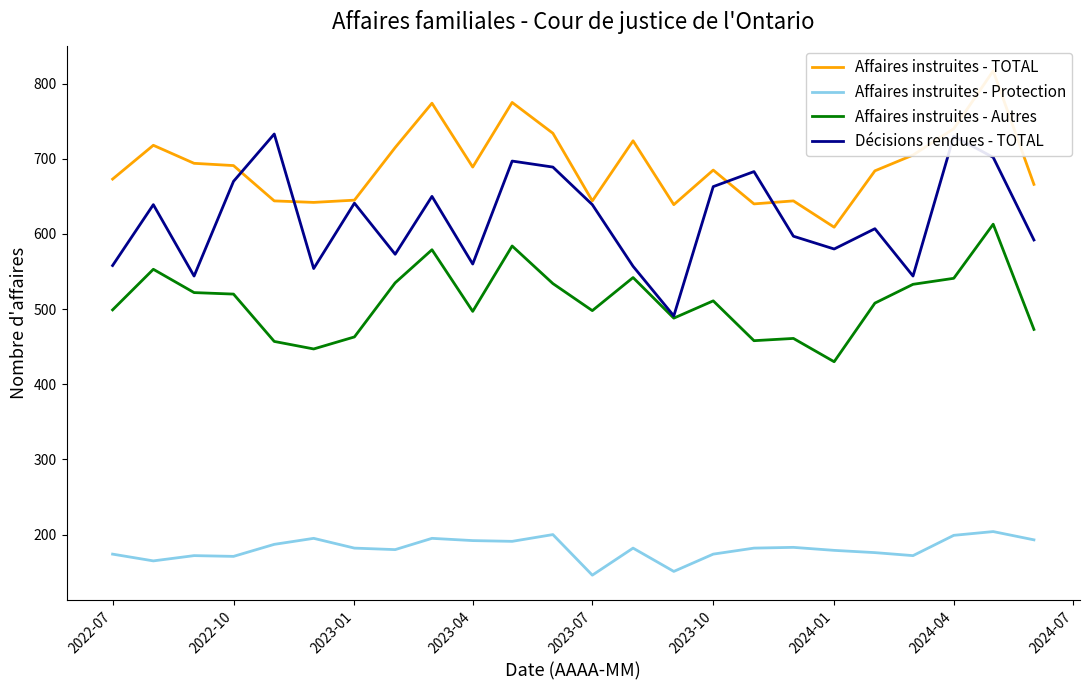

What is the sum of all Affaires instruites - TOTAL values?

16591